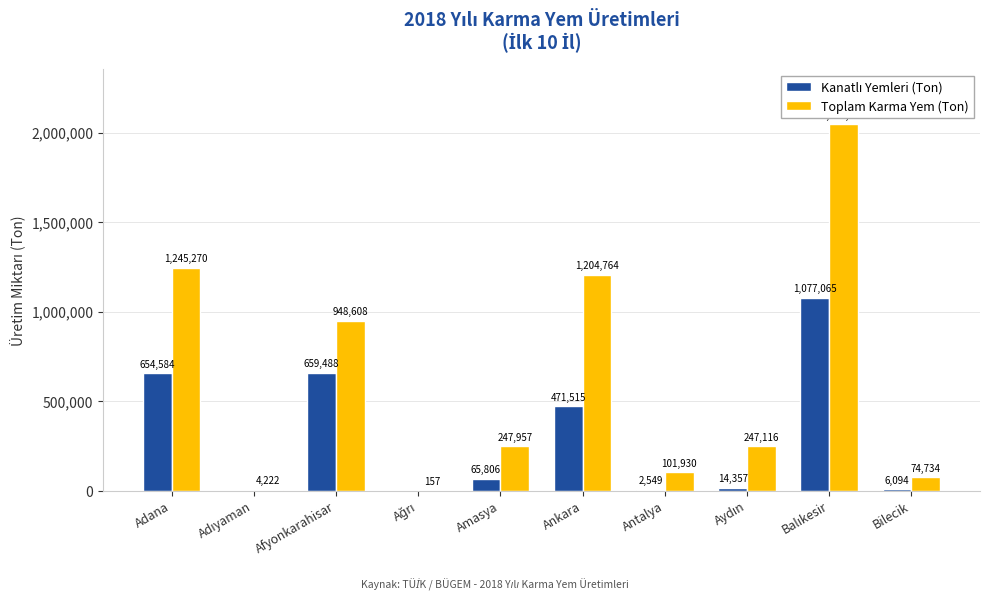

How many data points does each series have?

10